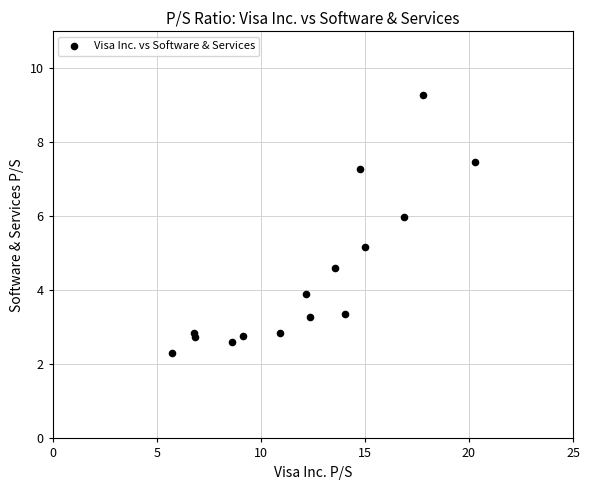

What is the range of X values (max minus min)?

14.5